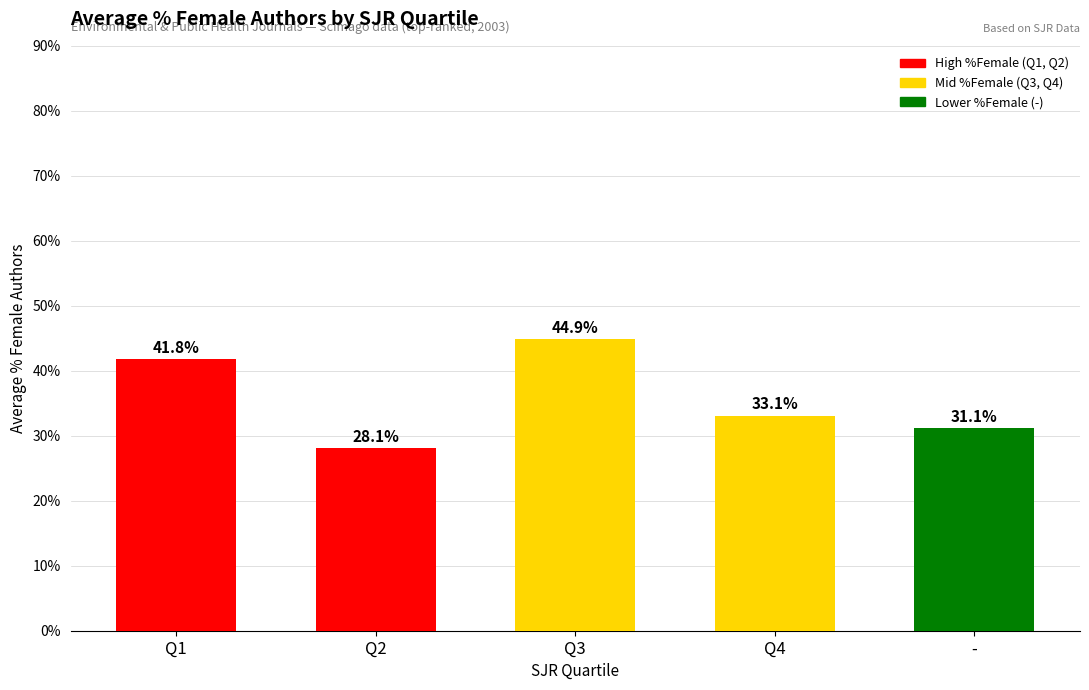

At which label is the value closest to 36?

Q4